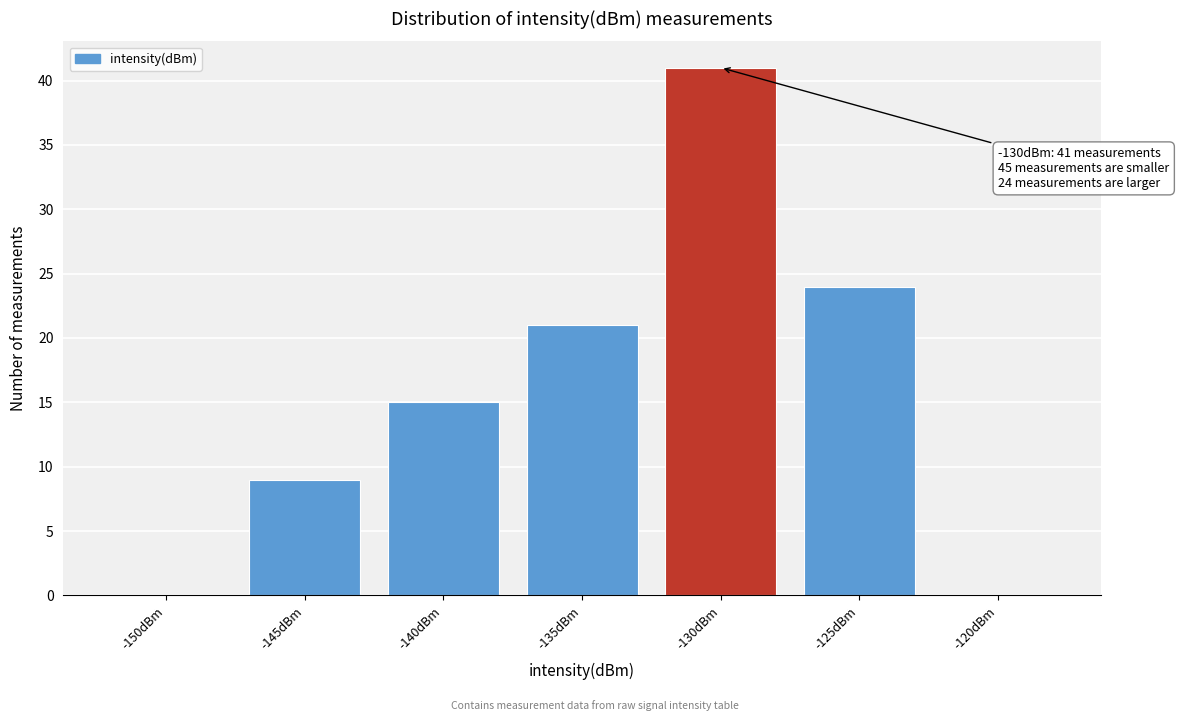

Reading left to right, transcribe all the data shown in this chart.

-150dBm=0	-145dBm=9	-140dBm=15	-135dBm=21	-130dBm=41	-125dBm=24	-120dBm=0